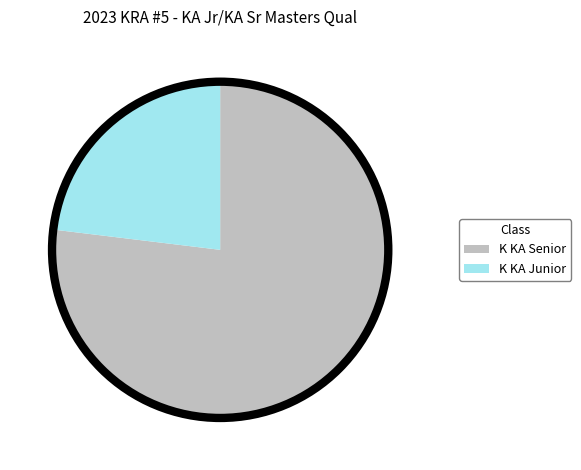

What is the ratio of the value at K KA Senior to the value at K KA Junior?

3.3